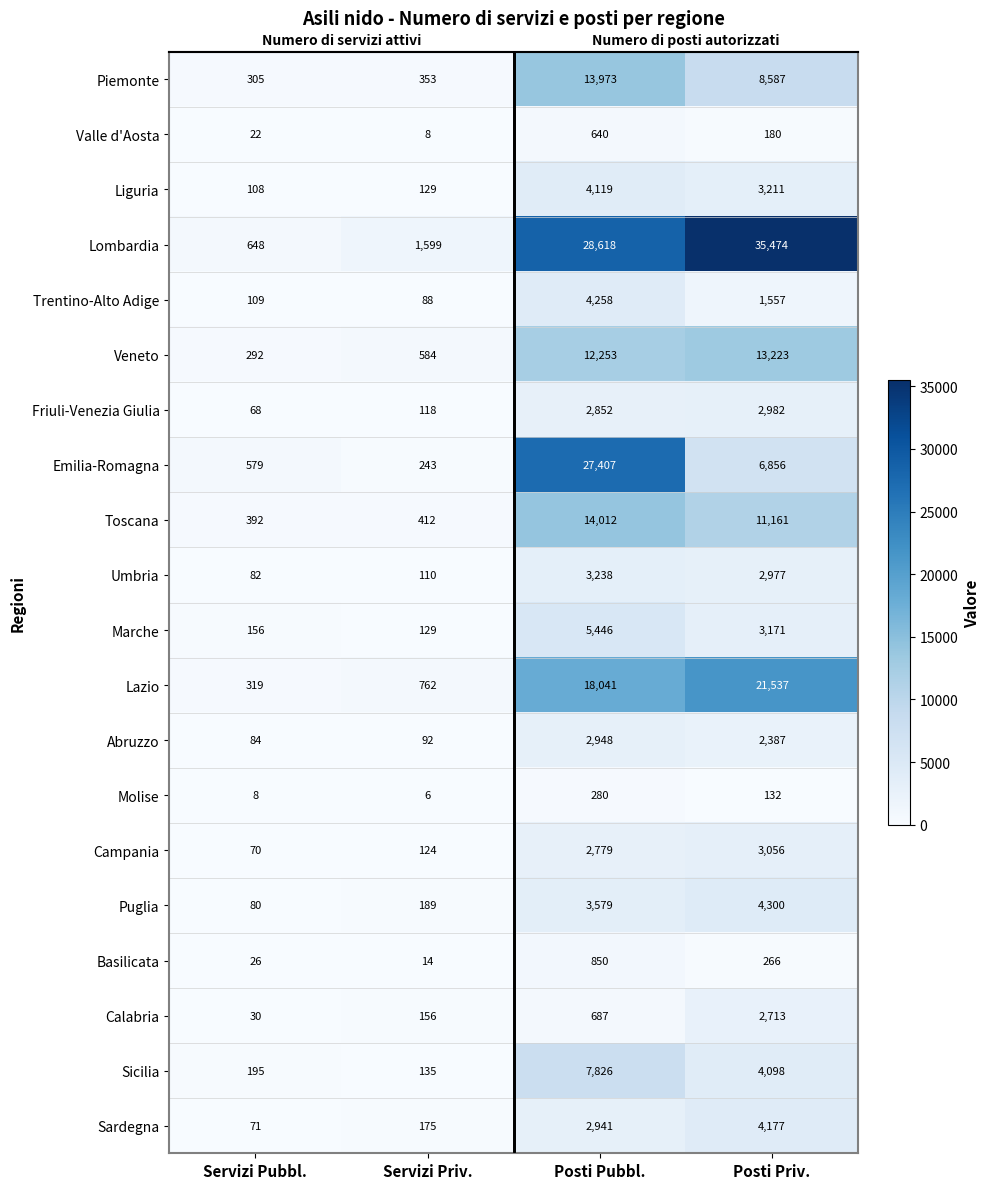

Which has a higher value, Servizi Pubbl. or Posti Pubbl.?

Posti Pubbl.